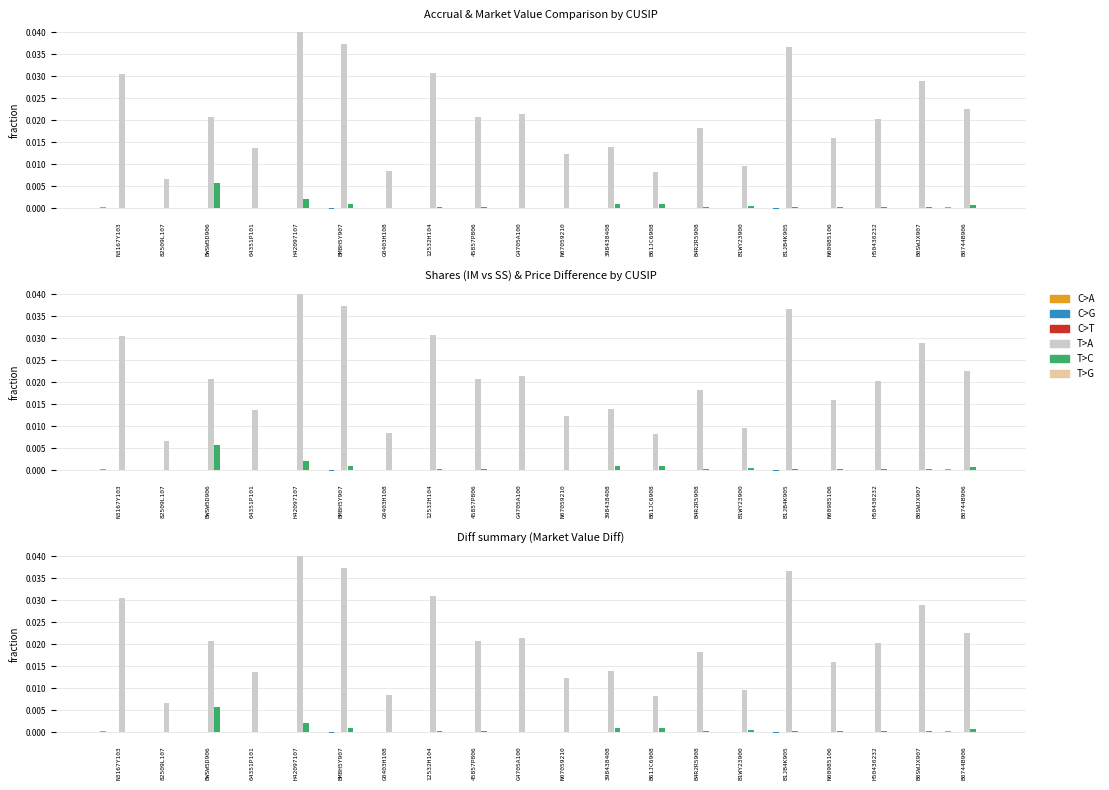

Rank the series by their maximum value, from highest to lowest.

T>A, T>C, C>A, C>G, T>G, C>T